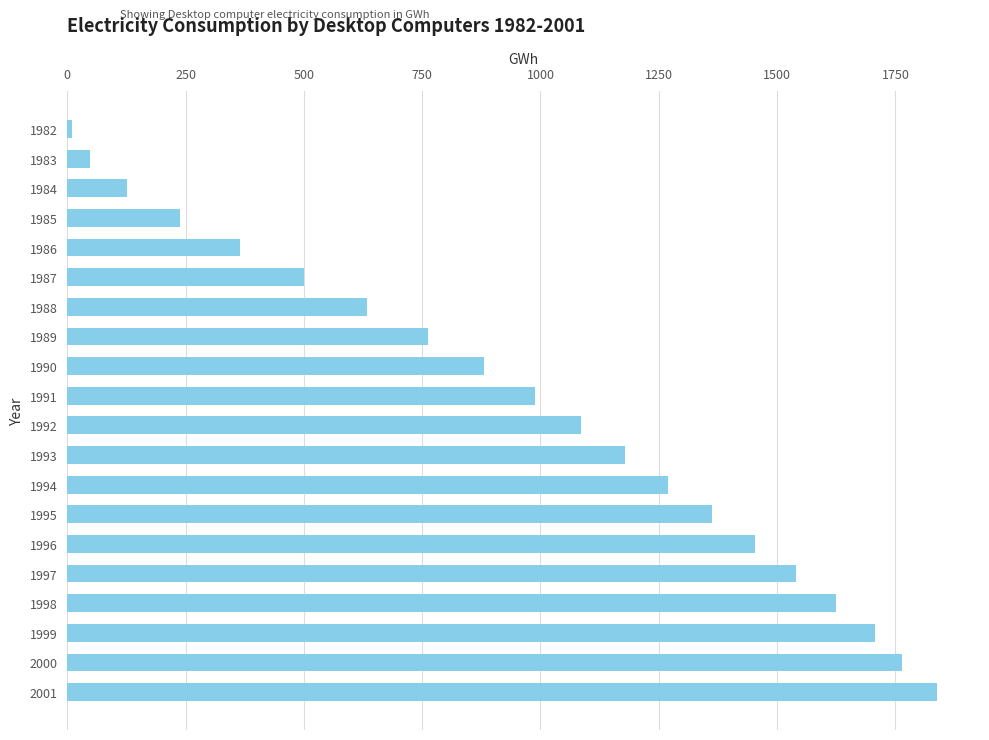

The value at 2001 is 1837. True or false?

True